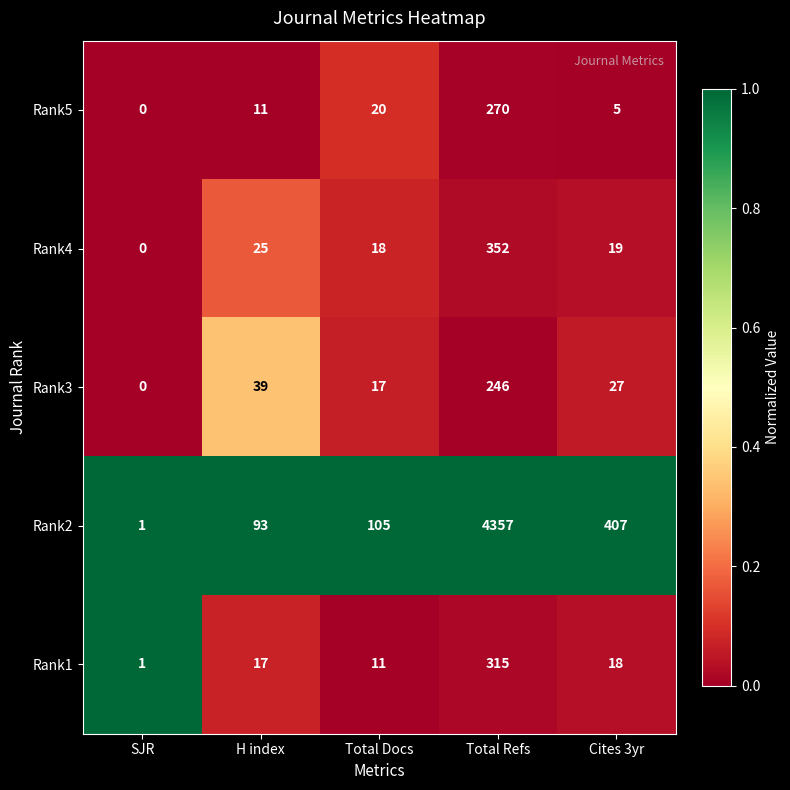

Which series has the largest total across all categories?

Rank2